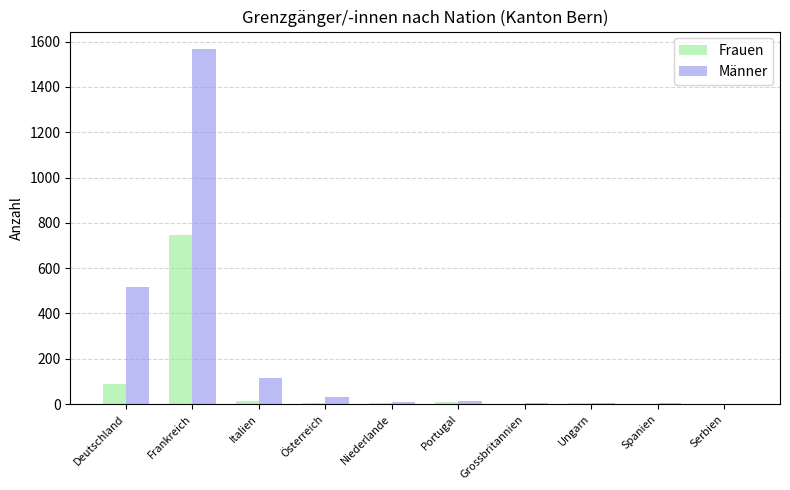

Which series changed the most between Österreich and Grossbritannien?

Männer